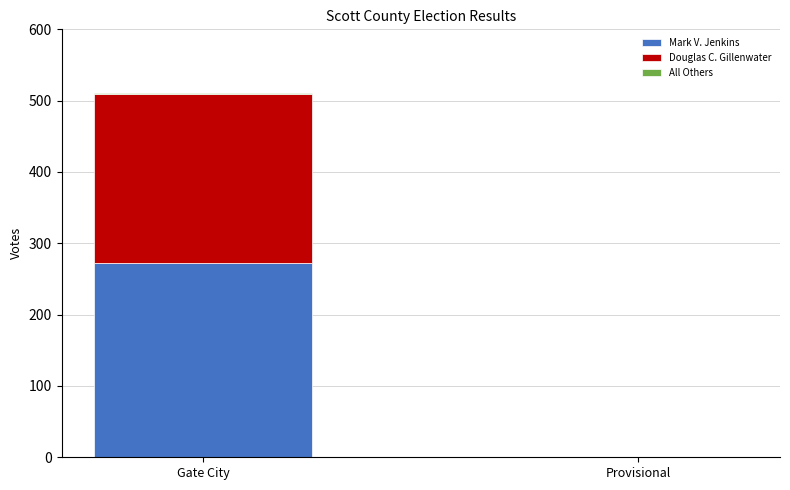

What is the sum of all Mark V. Jenkins values?

273